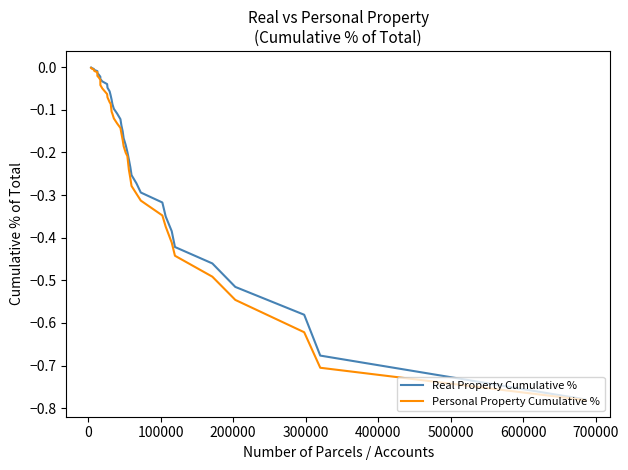

What are all the series names shown in the legend?

Real Property Cumulative %, Personal Property Cumulative %